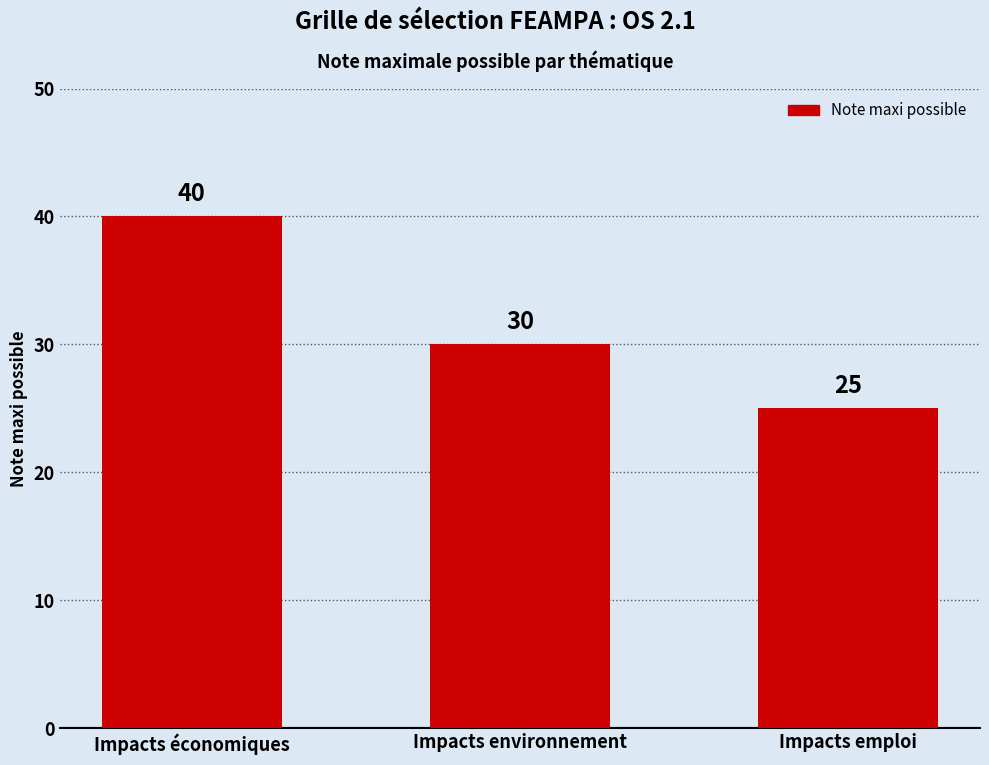

What is the difference between the values at Impacts emploi and Impacts environnement?

5